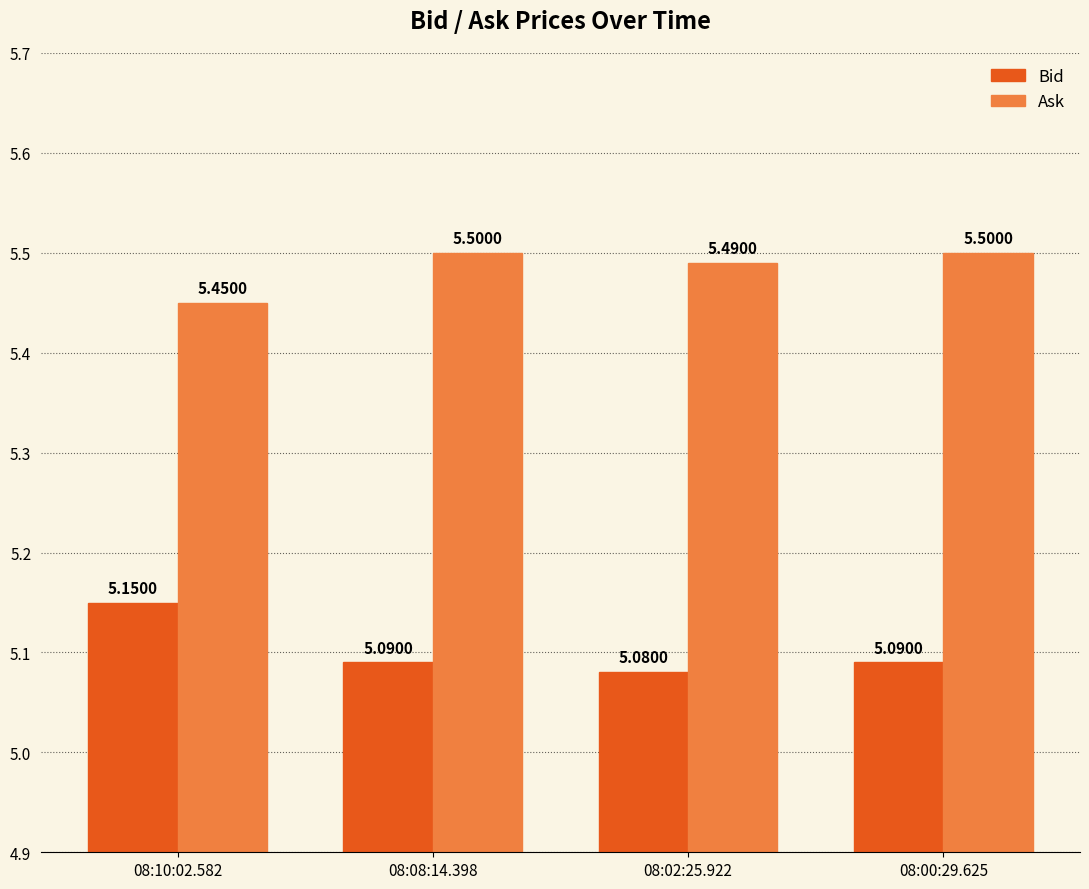

Is the value of Ask at 08:00:29.625 greater than the value of Bid at 08:00:29.625?

Yes